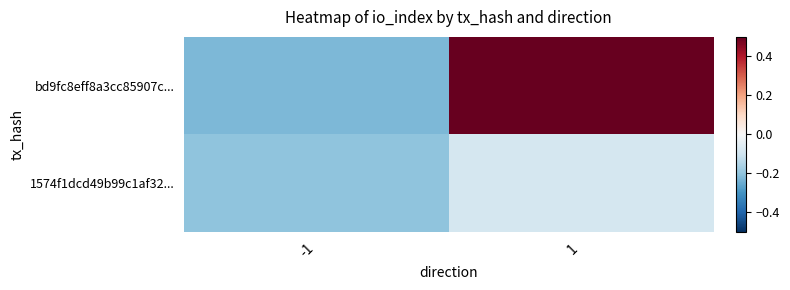

List the series in order of their overall mean, lowest first.

1574f1dcd49b99c1af32..., bd9fc8eff8a3cc85907c...